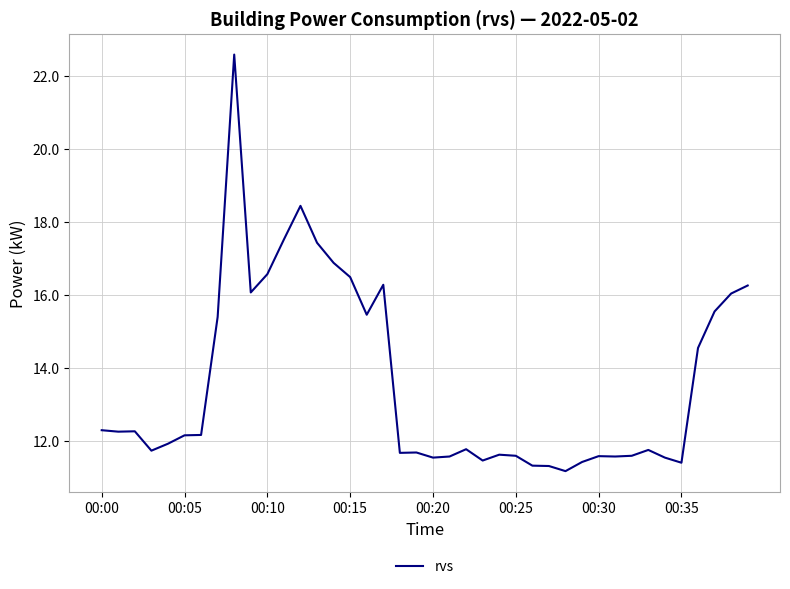

What is the smallest value displayed?

11.2